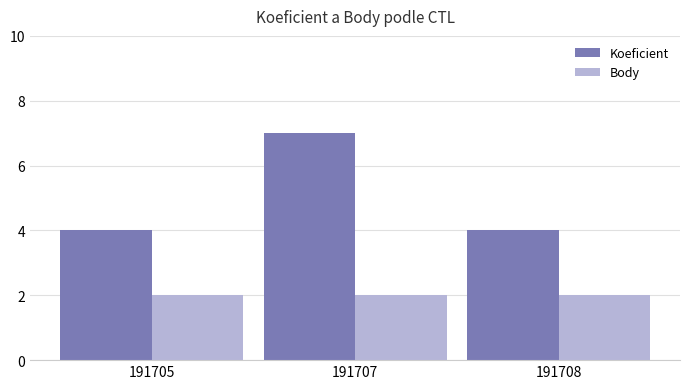

Reading left to right, what are all the values shown in this chart?

Koeficient: 191705=4	191707=7	191708=4
Body: 191705=2	191707=2	191708=2